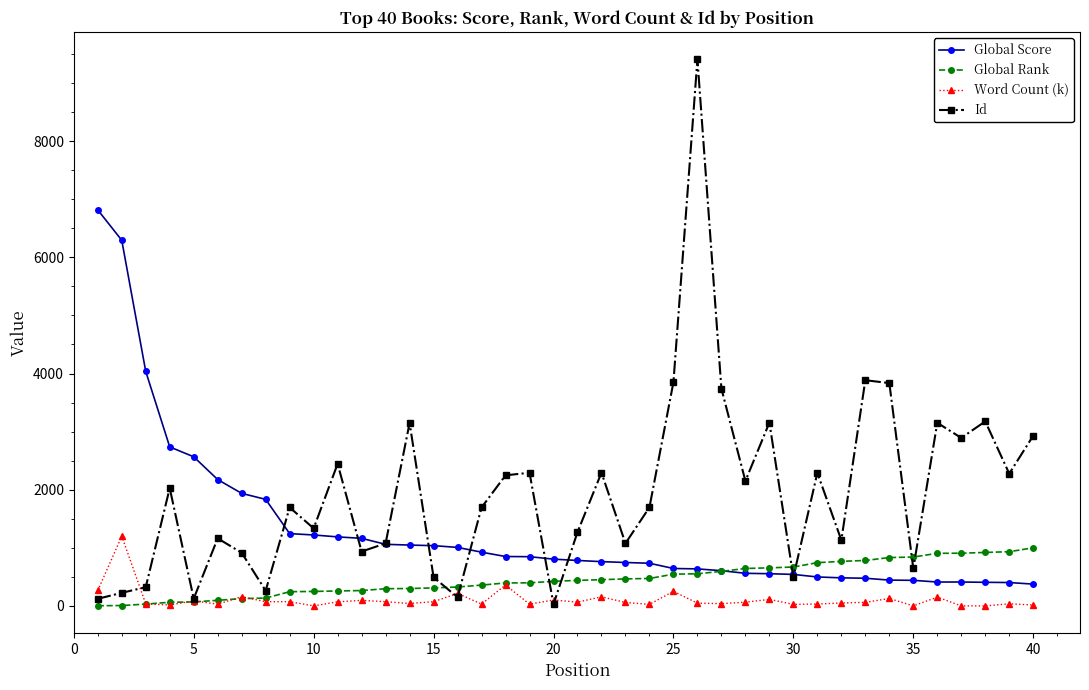

What is the value of the Global Rank point at the 27th from the left?

594.0